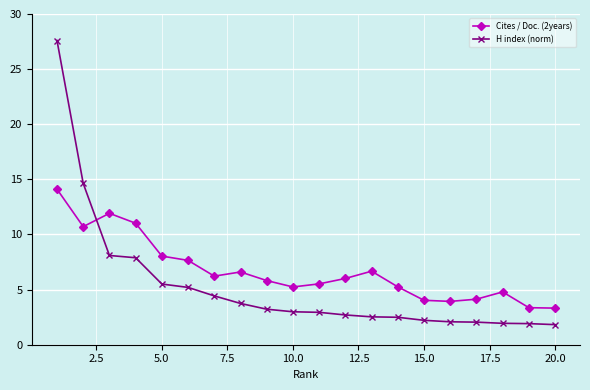

What are all the series names shown in the legend?

Cites / Doc. (2years), H index (norm)